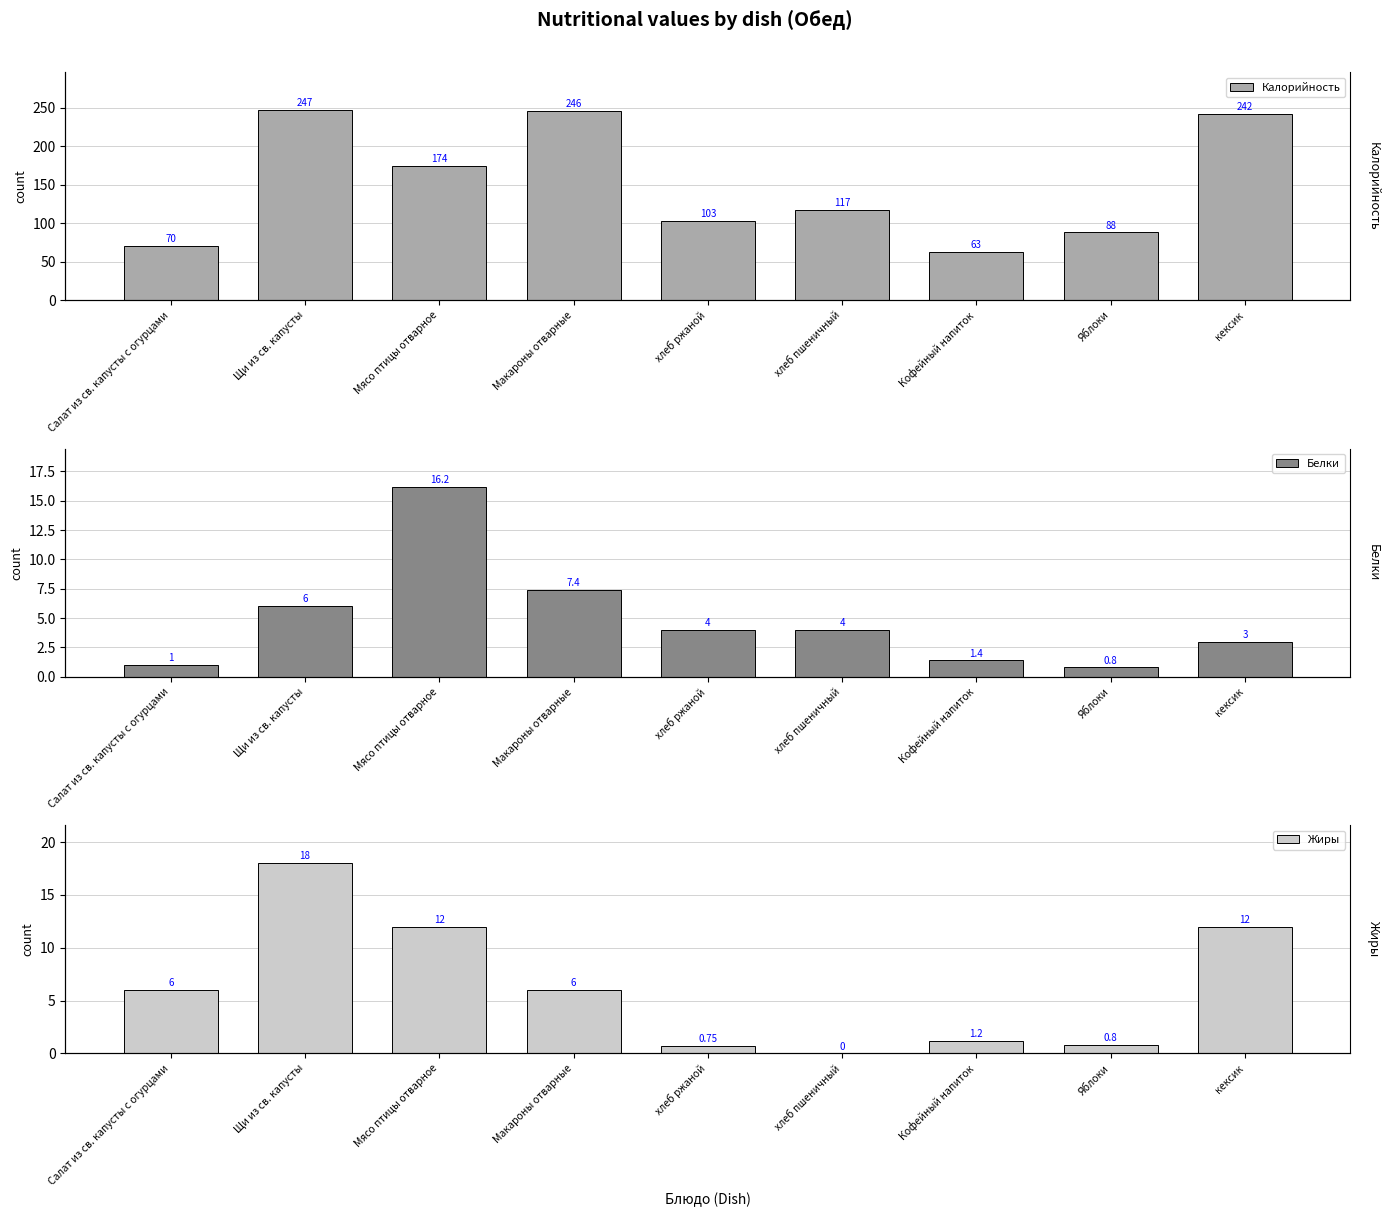

At how many categories does at least one series exceed 240?

3